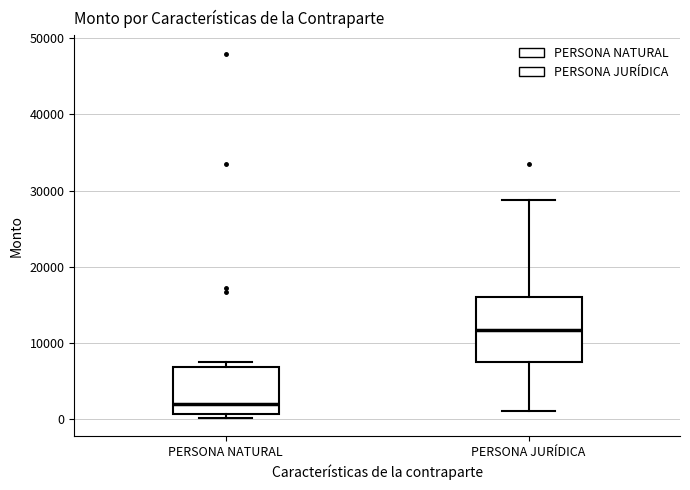

Where does the median line of the box for PERSONA NATURAL sit on the y-axis? The values are not printed on the chart, so give them approximately, as read against the axis.

2000